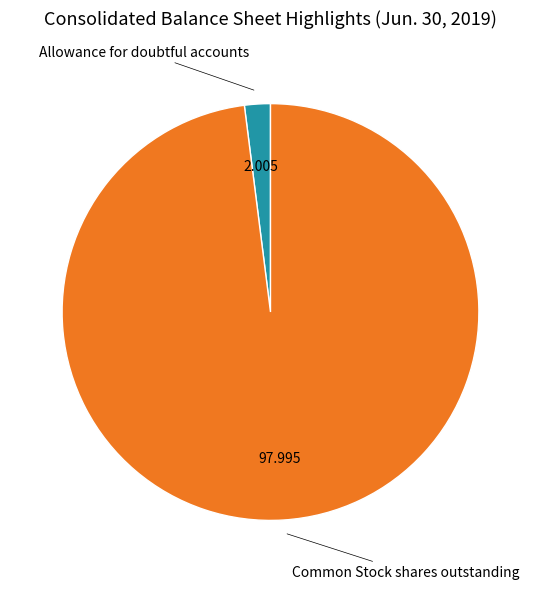

Does any single category account for the majority?

Yes